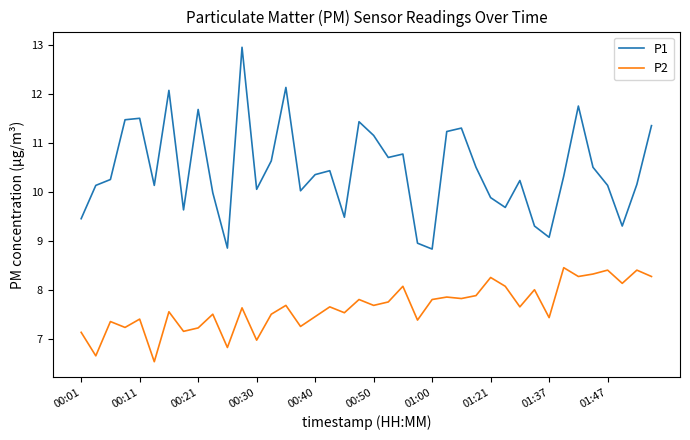

What is the minimum value for P1?

8.8